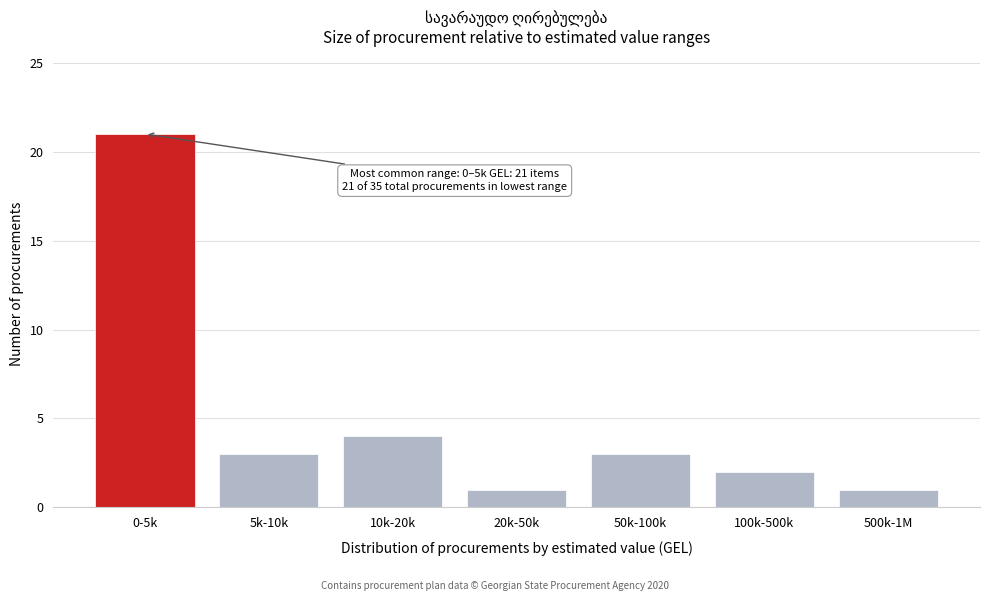

Reading right to left, extract all data points from this chart.

1	2	3	1	4	3	21